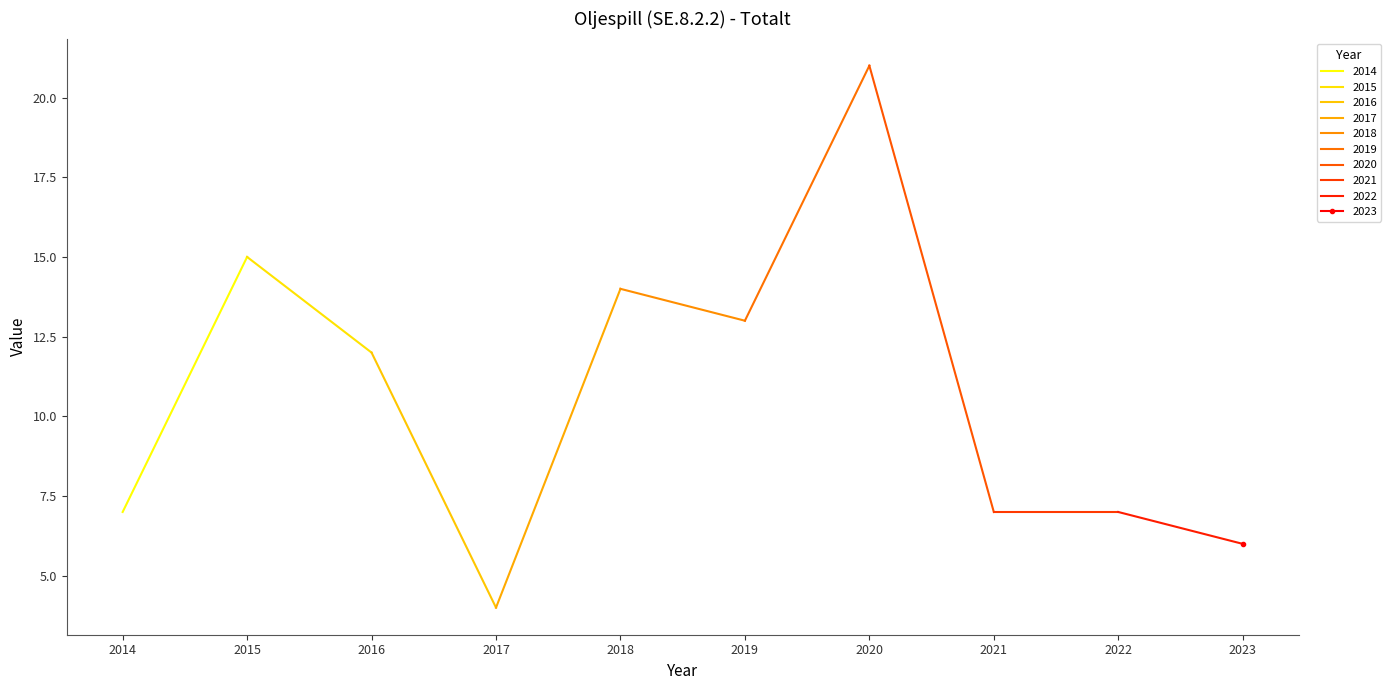

Reading left to right, extract all data points from this chart.

2014=7	2015=15	2016=12	2017=4	2018=14	2019=13	2020=21	2021=7	2022=7	2023=6